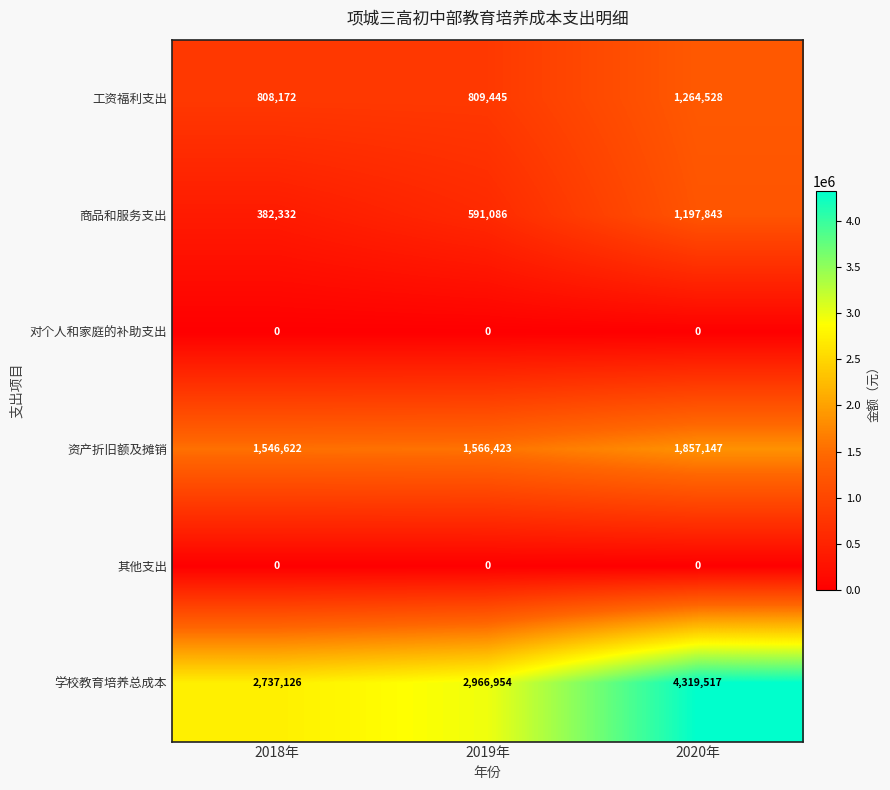

Which label corresponds to the largest value in the chart?

2020年